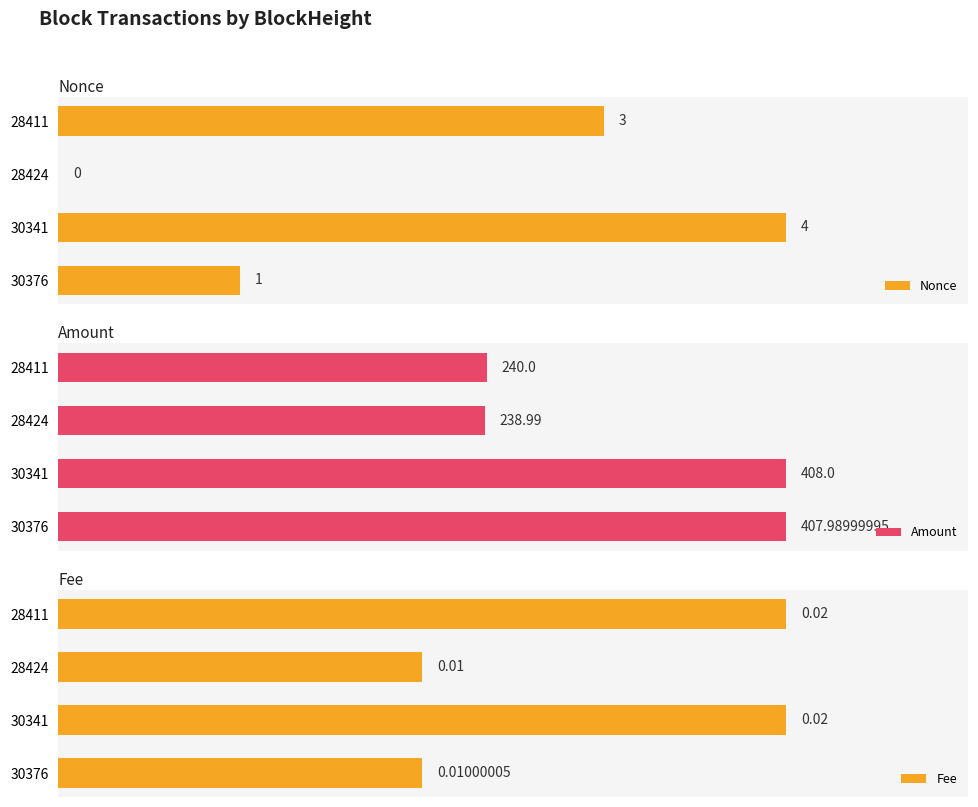

List the labels in order of Amount value, largest first.

30341, 30376, 28411, 28424